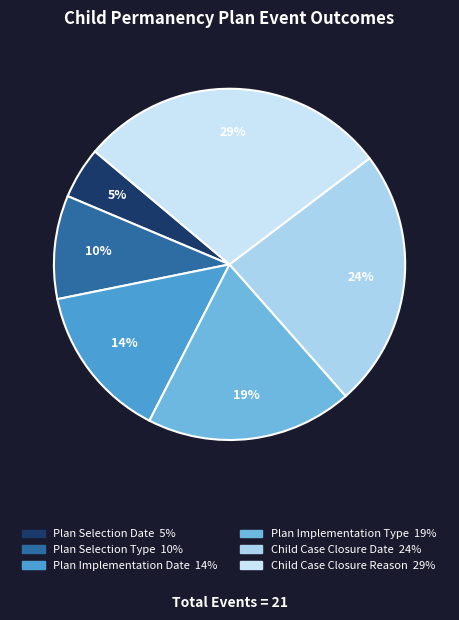

How much of the chart is everything except Child Case Closure Date?

76.2%